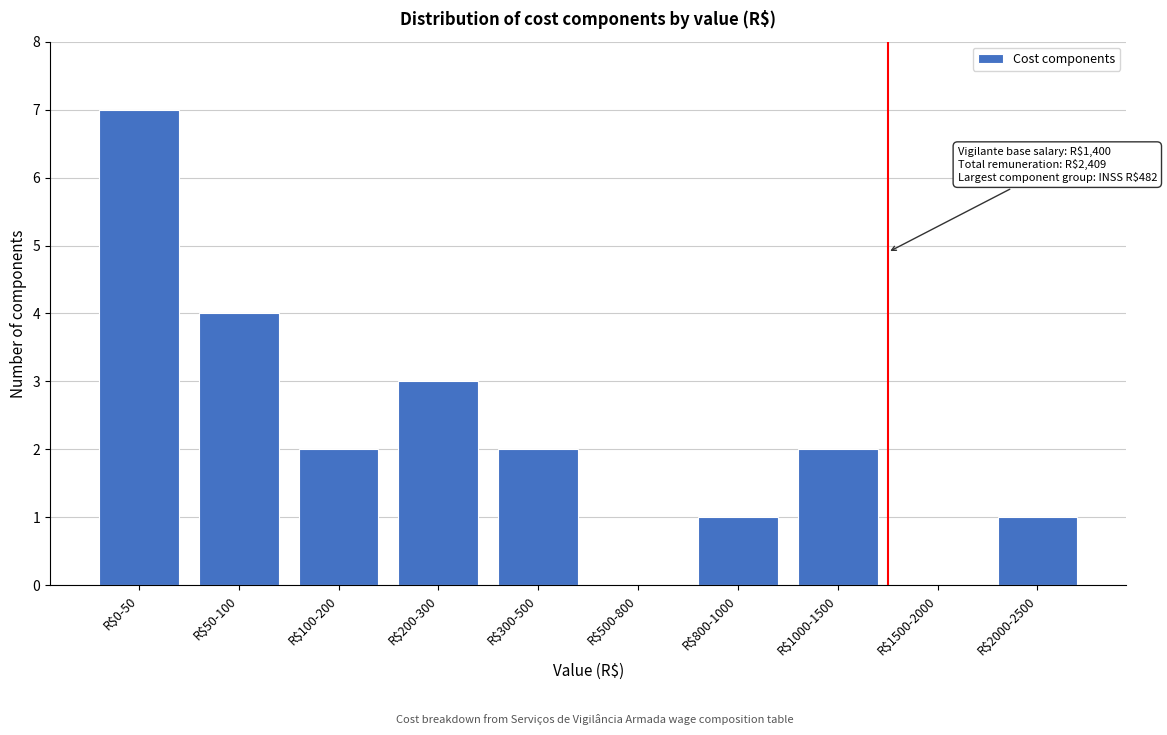

What is the maximum value shown in the chart?

7